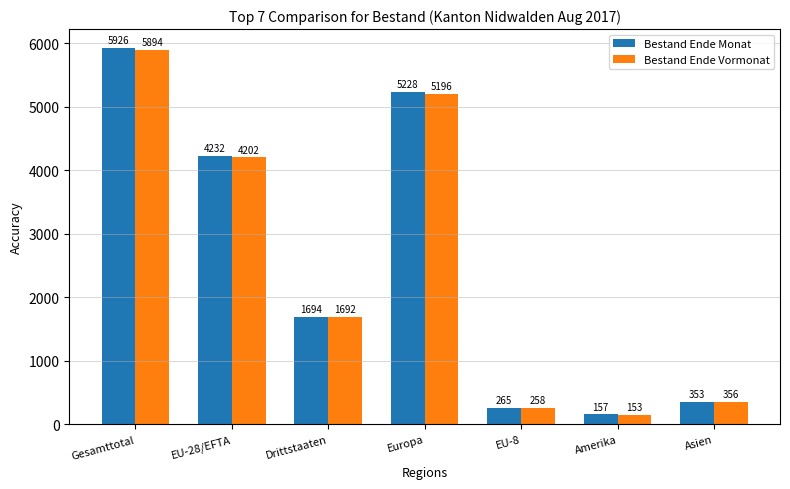

What is the sum of the Bestand Ende Vormonat values at Asien and Amerika?

509